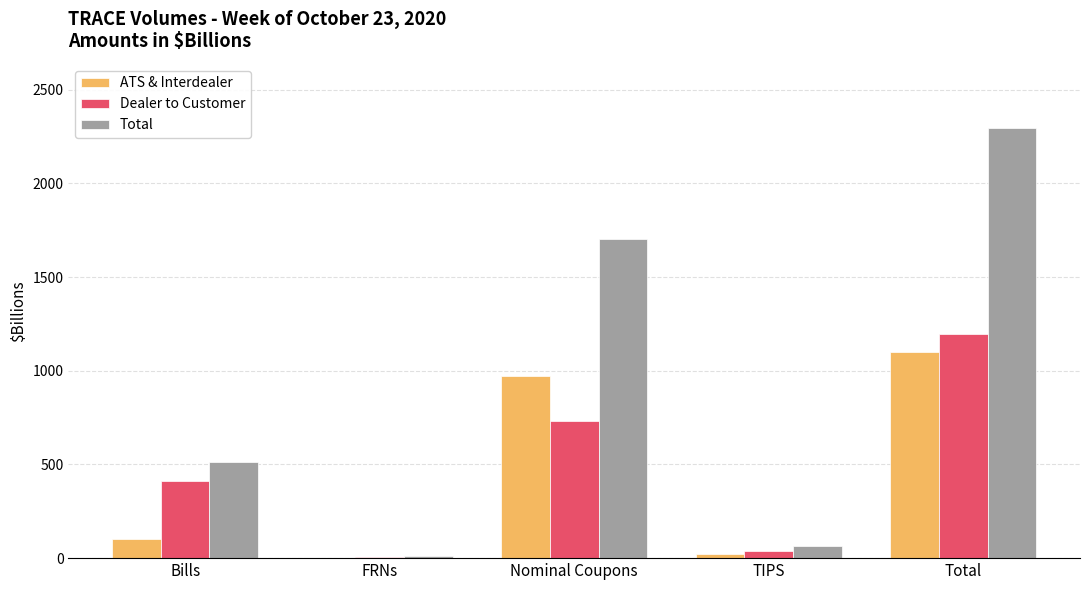

The Dealer to Customer series shows 577.6 at Total. True or false?

False